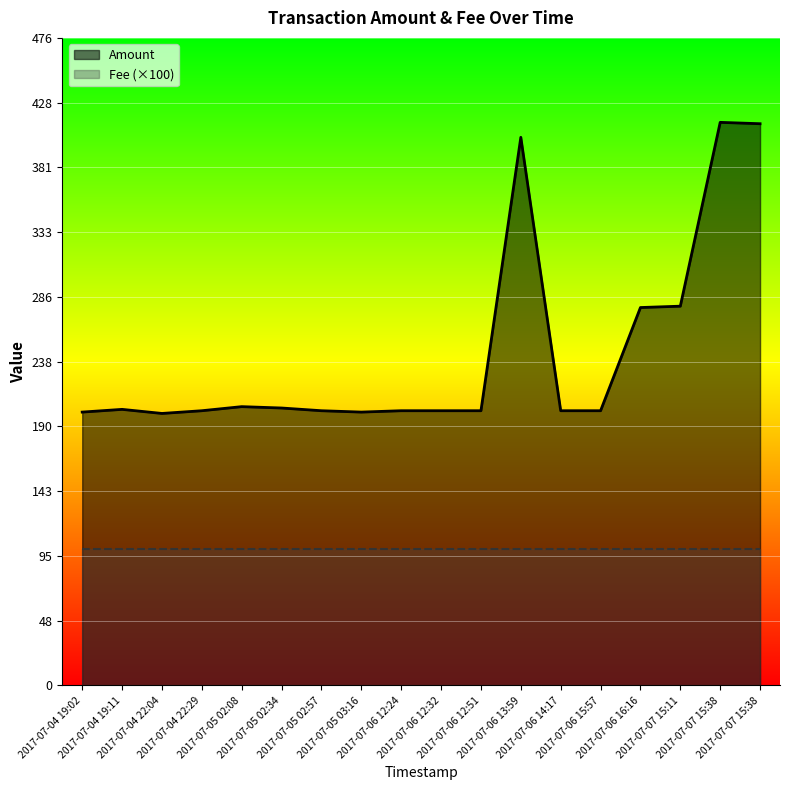

True or false: Amount and Fee (×100) intersect in this chart.

False